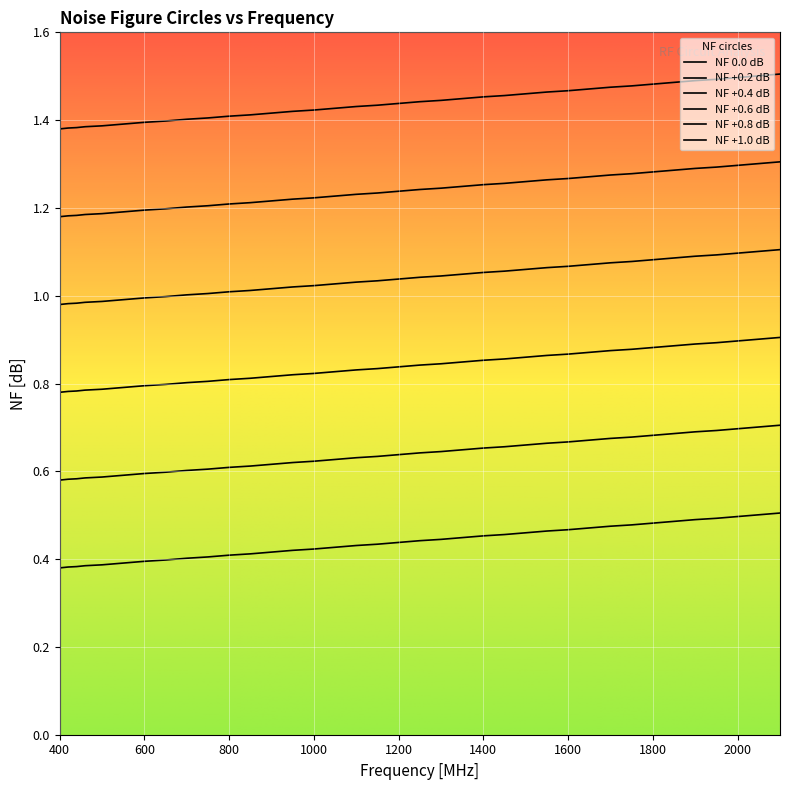

How many lines are shown in the chart?

6